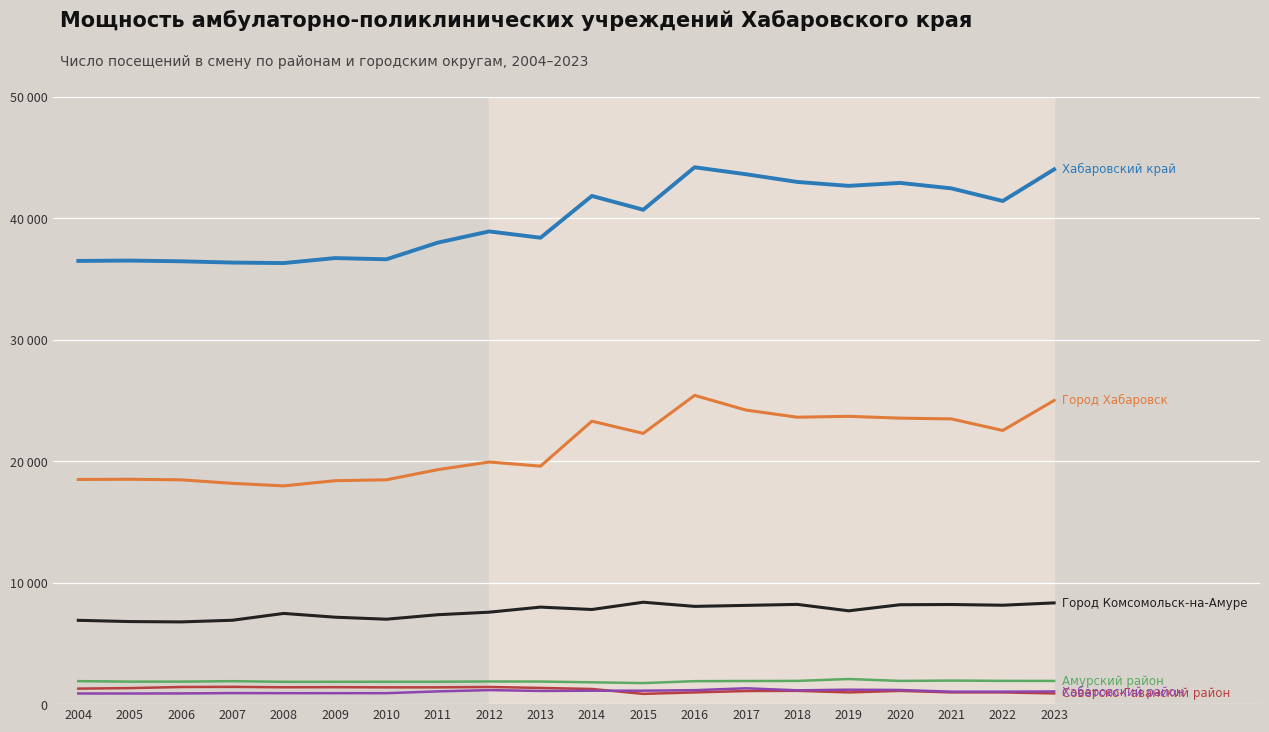

How many lines are shown in the chart?

6